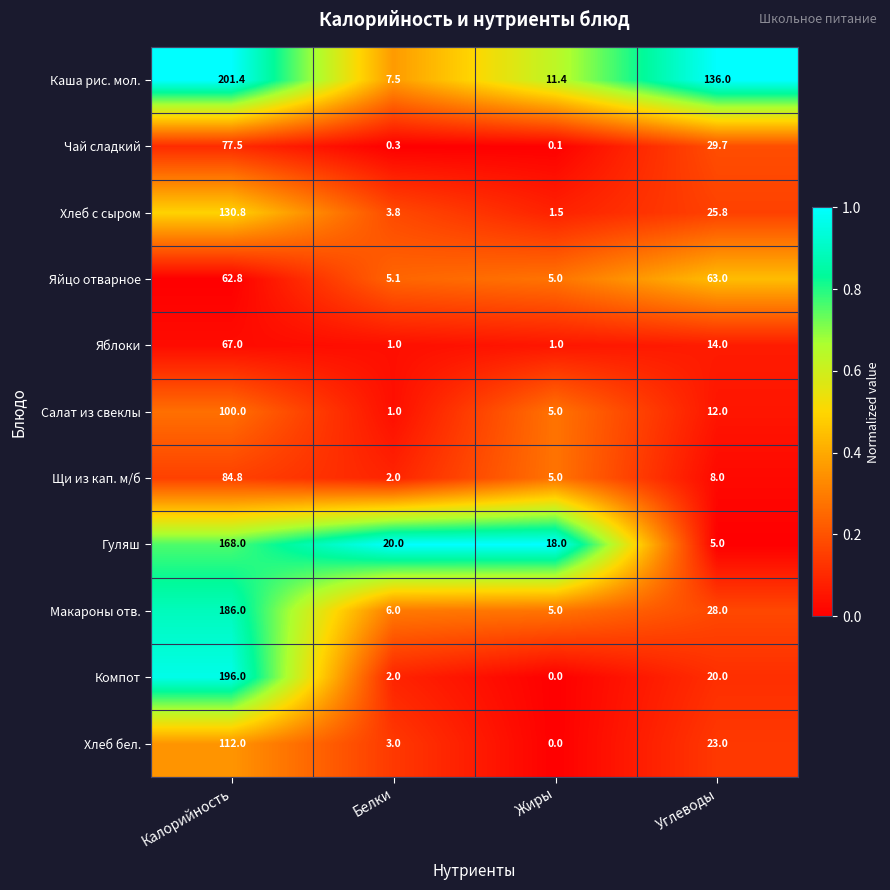

What is the highest value of the Каша рис. мол. series?

201.4